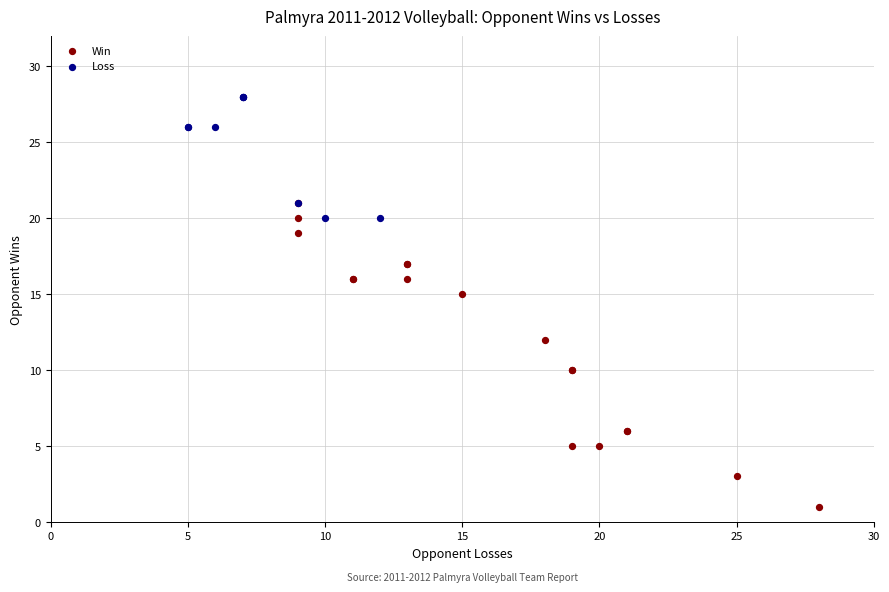

What are all the series names shown in the legend?

Win, Loss